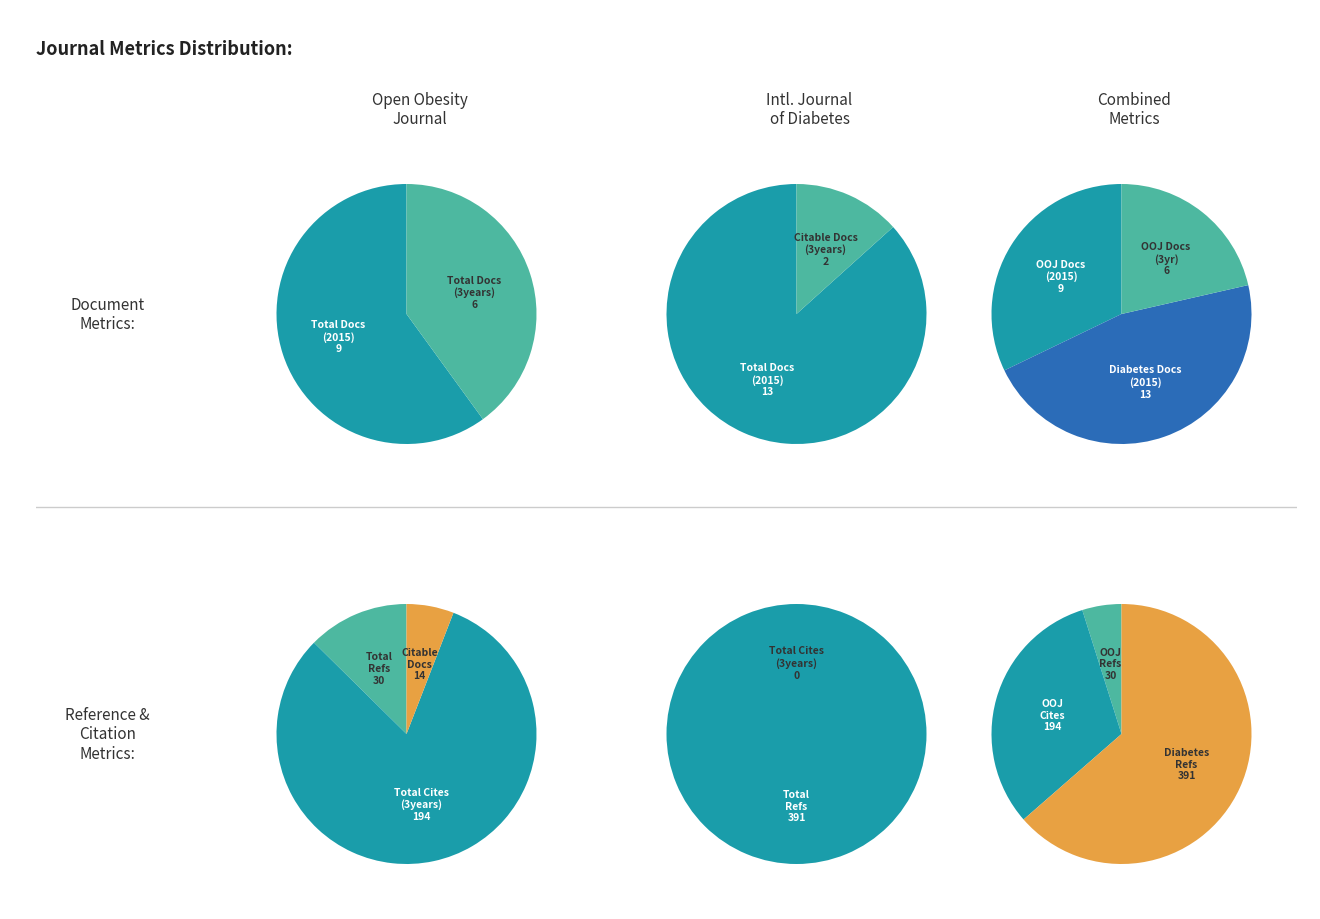

Combined, do Total Docs. (2015) and Total Refs. account for over 50%?

No